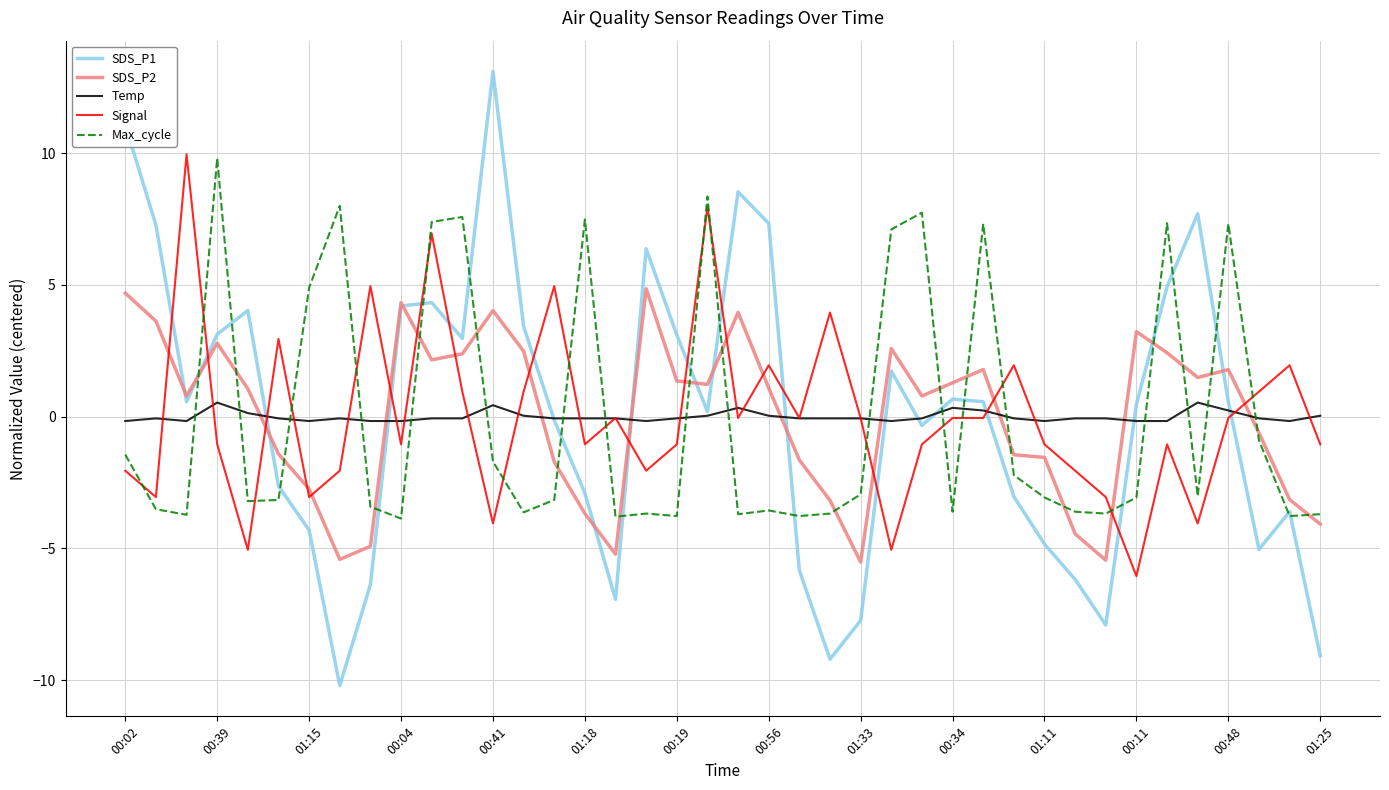

Which series has the widest spread of values?

SDS_P1